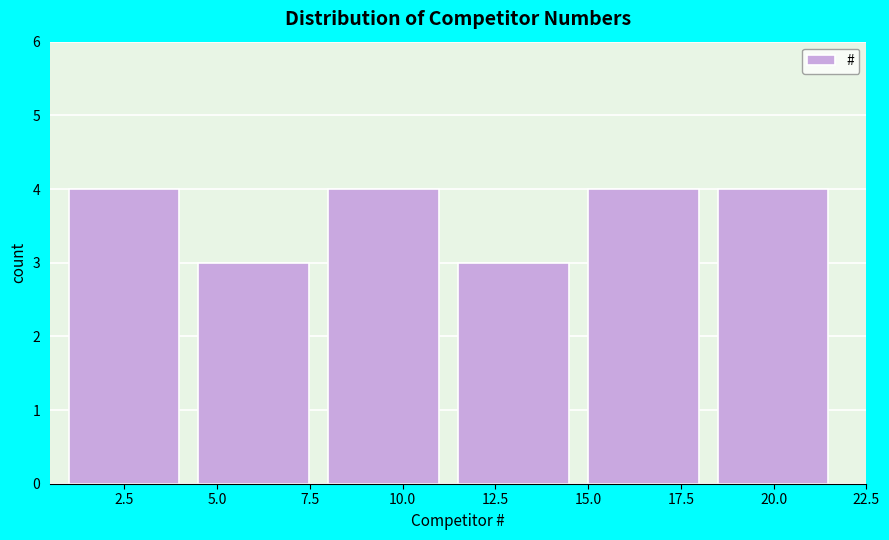

Reading left to right, list every bar in this chart as the range it spans on the x-axis followed by its height. The values are not printed on the chart, so give them approximately, as read against the axis.

1.0 to 4.5: 4
4.5 to 8.0: 3
8.0 to 11.5: 4
11.5 to 15.0: 3
15.0 to 18.5: 4
18.5 to 22.0: 4